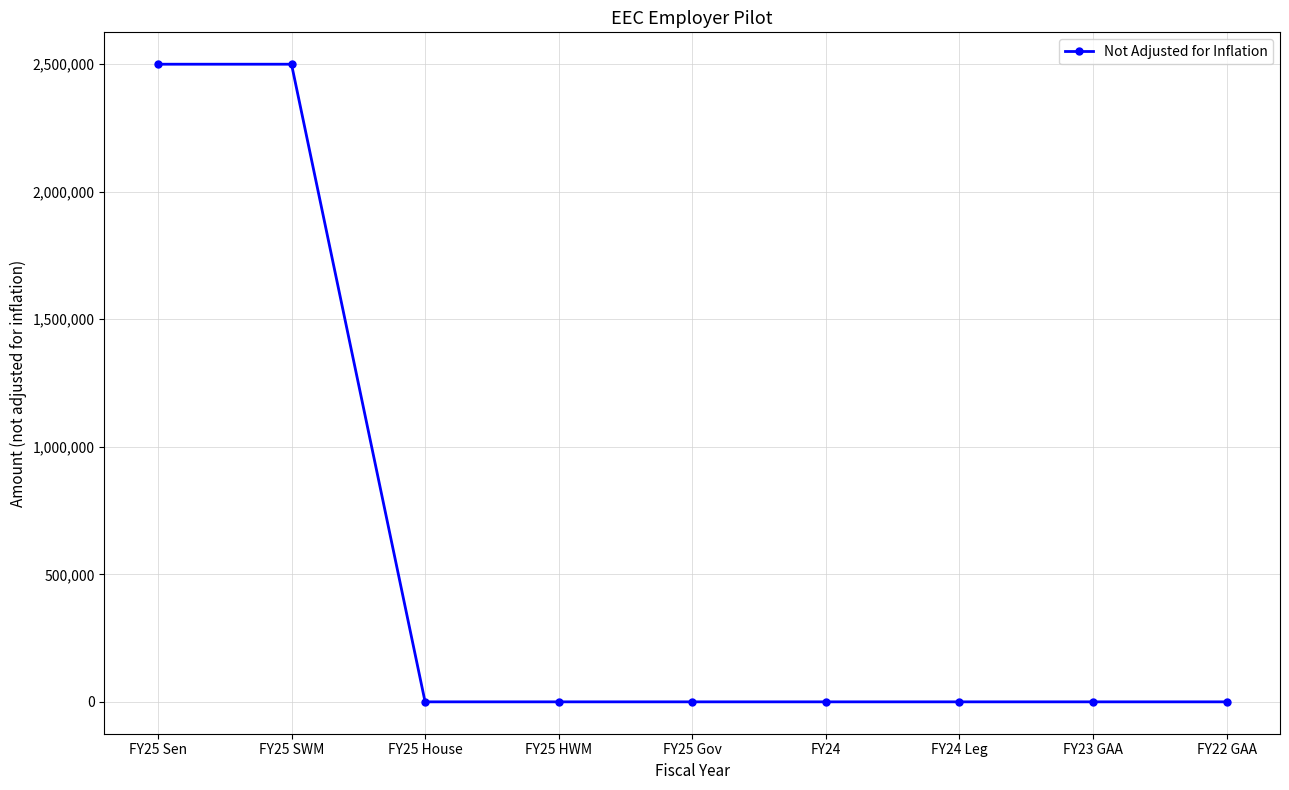

What is the label of the 8th point from the right?

FY25 SWM